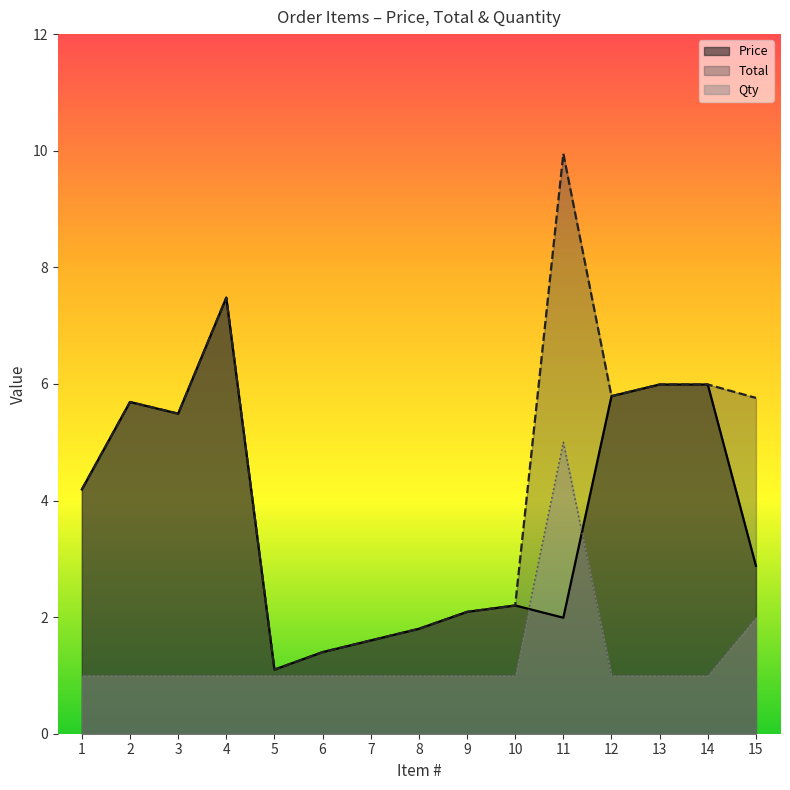

True or false: Total has a value of 7.5 at 4.

True